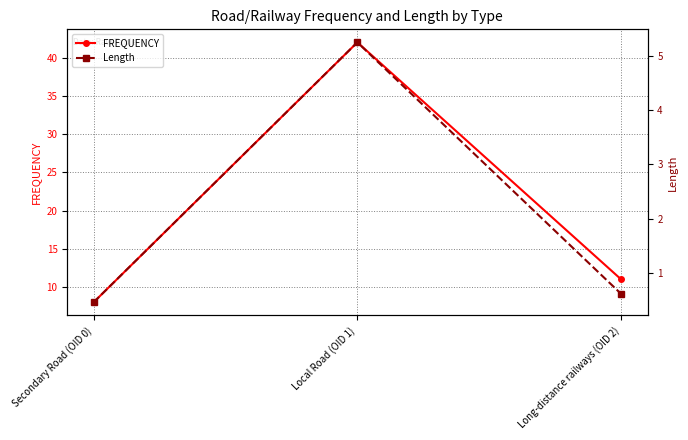

How many lines are shown in the chart?

2